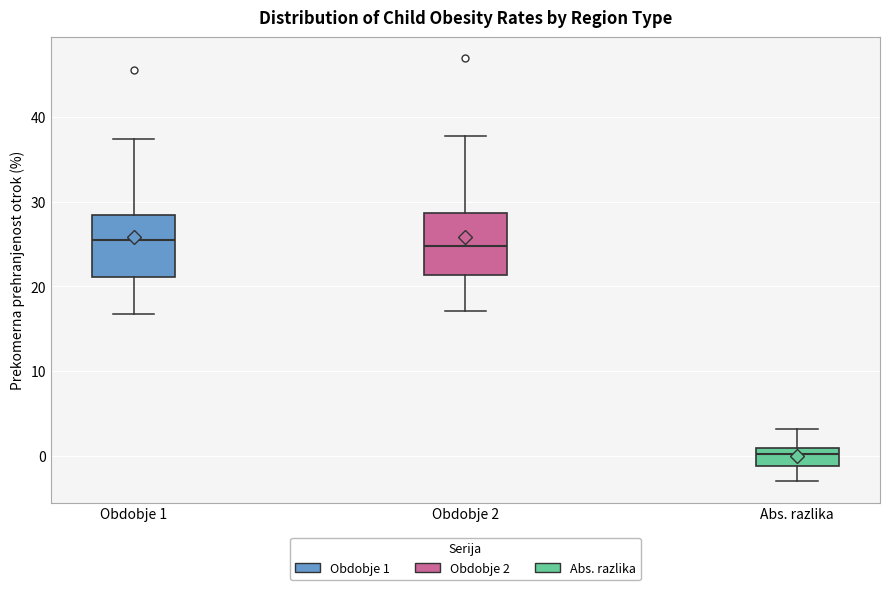

Which box's median line is the lowest?

Abs. razlika